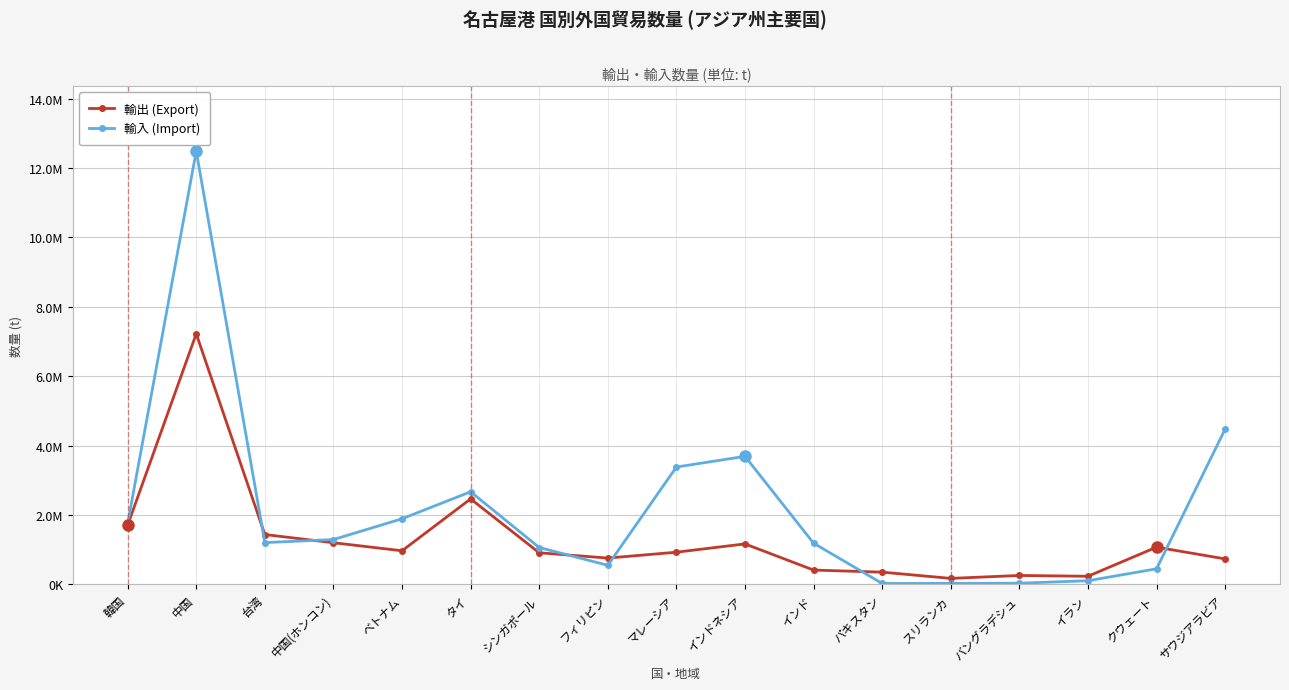

Rank the series by their maximum value, from highest to lowest.

輸入 (Import), 輸出 (Export)